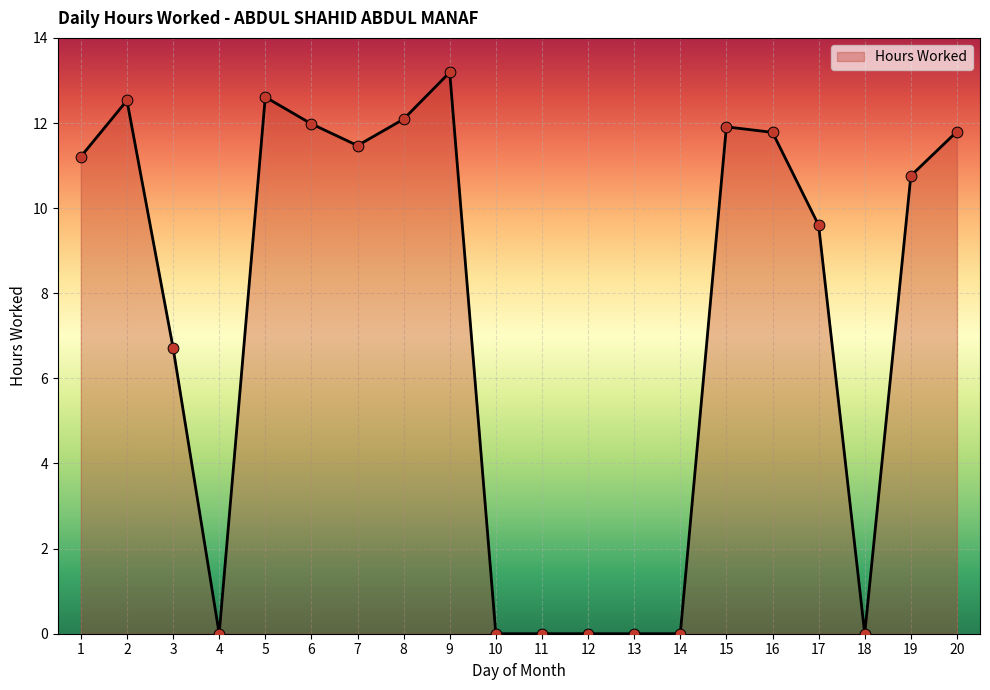

What is the change in value from 1 to 18?

-11.2